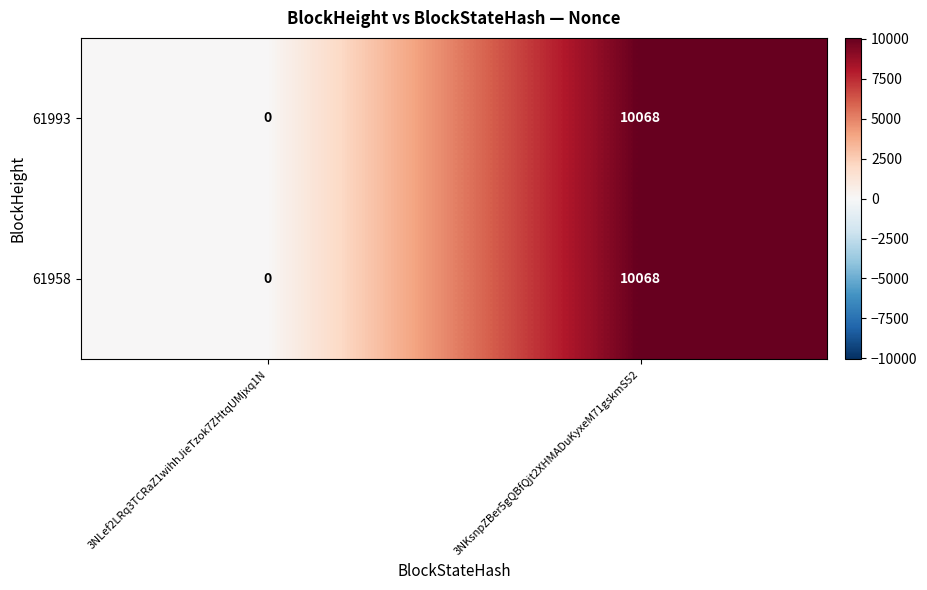

What is the difference between the 61958 values at 3NLef2LRq3TCRaZ1wihhJieTzok7ZHtqUMjxq1N and 3NKsnpZBer5gQBfQjt2XHMADuKyxeM71gskmS52?

10068